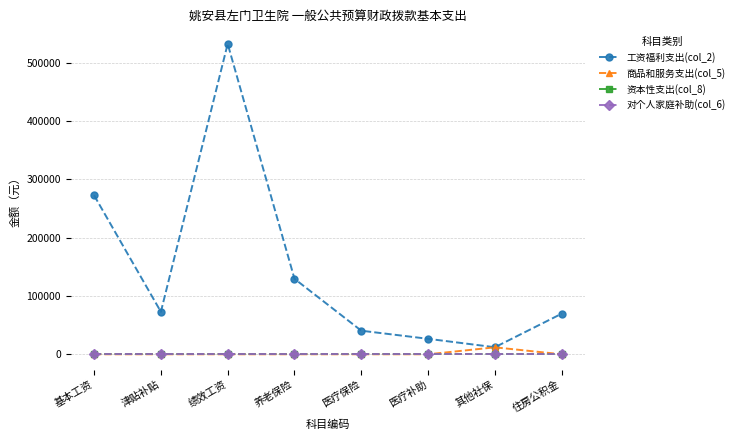

True or false: 工资福利支出(col_2) has a value of 21116.0 at 其他社保.

False